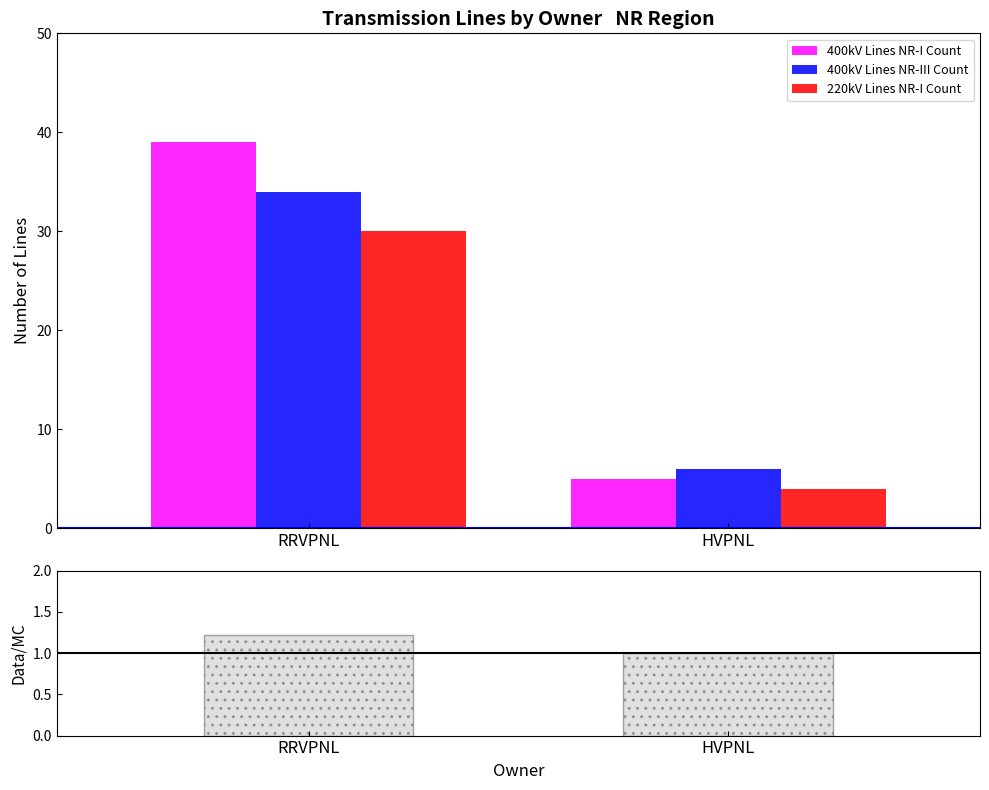

Between RRVPNL and HVPNL, which series saw the biggest shift?

400kV Lines NR-I Count